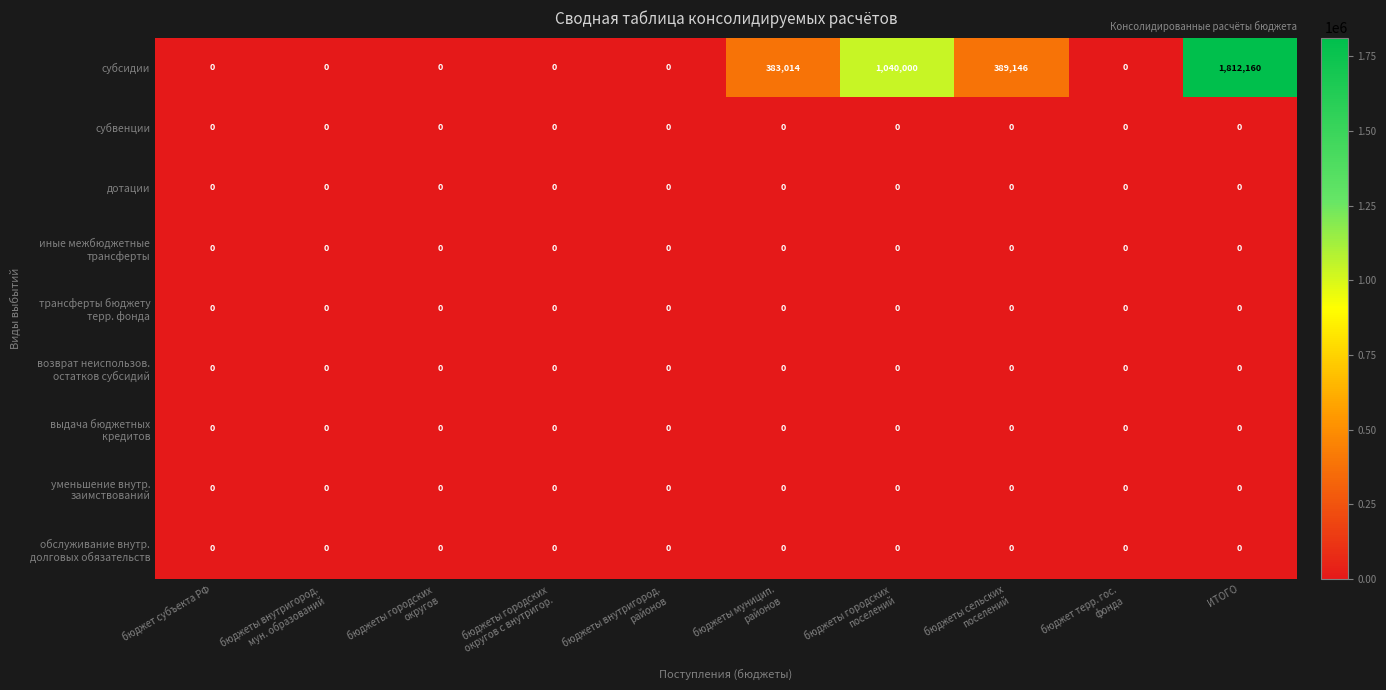

Which label corresponds to the largest value in the chart?

ИТОГО